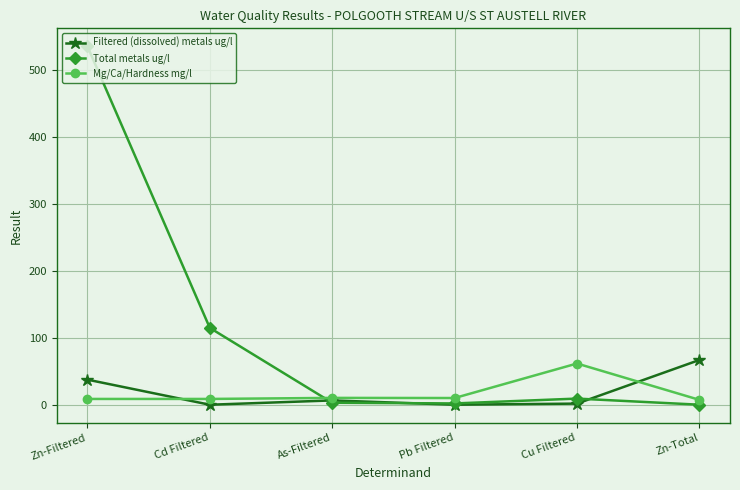

True or false: Mg/Ca/Hardness mg/l has more than 0 points higher than both neighbors.

True